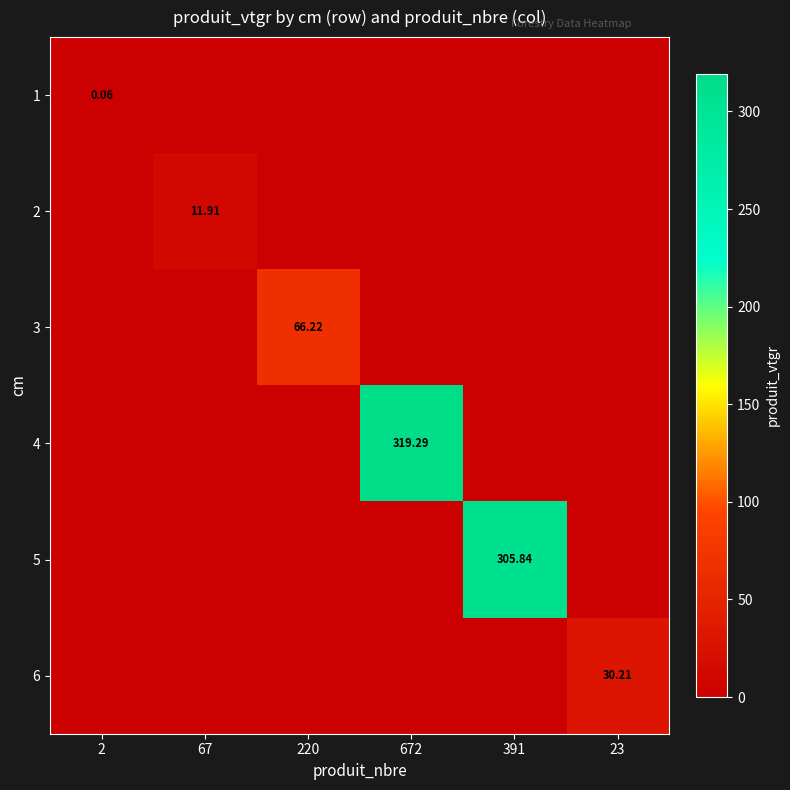

Is it true that 5 equals -150.0 at 67?

False